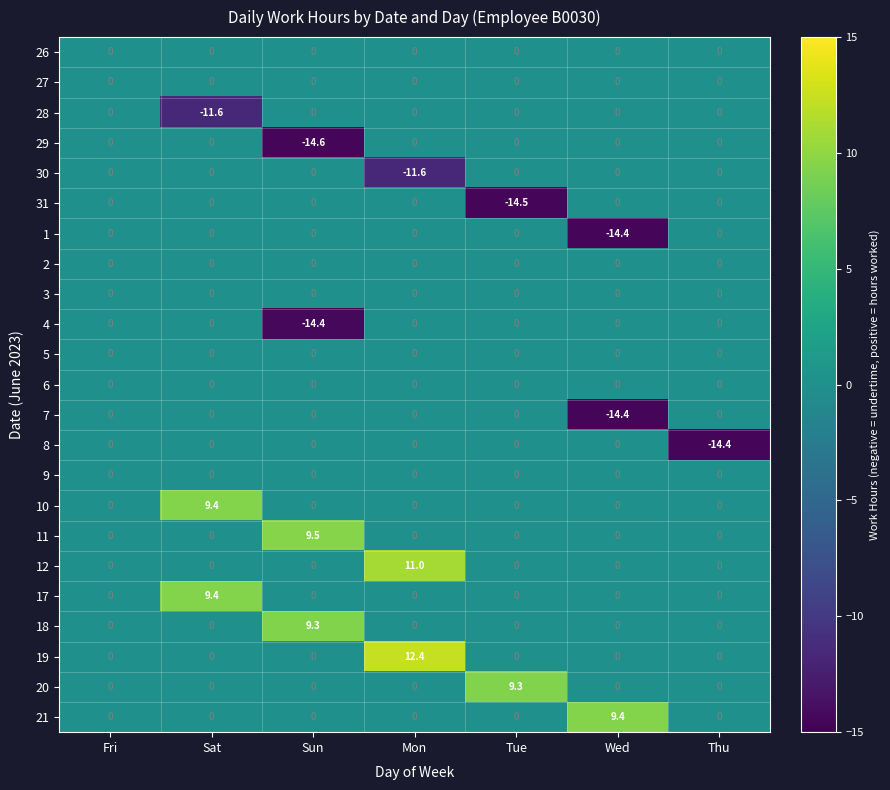

Which label corresponds to the smallest value in the chart?

Sun